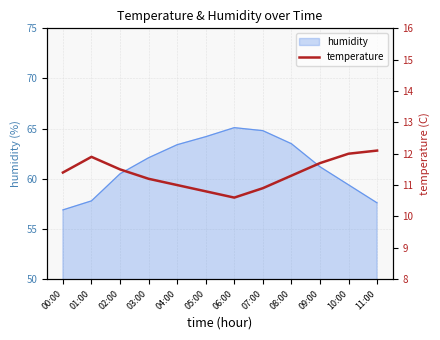

The value at 07:00 is 10.9. True or false?

True